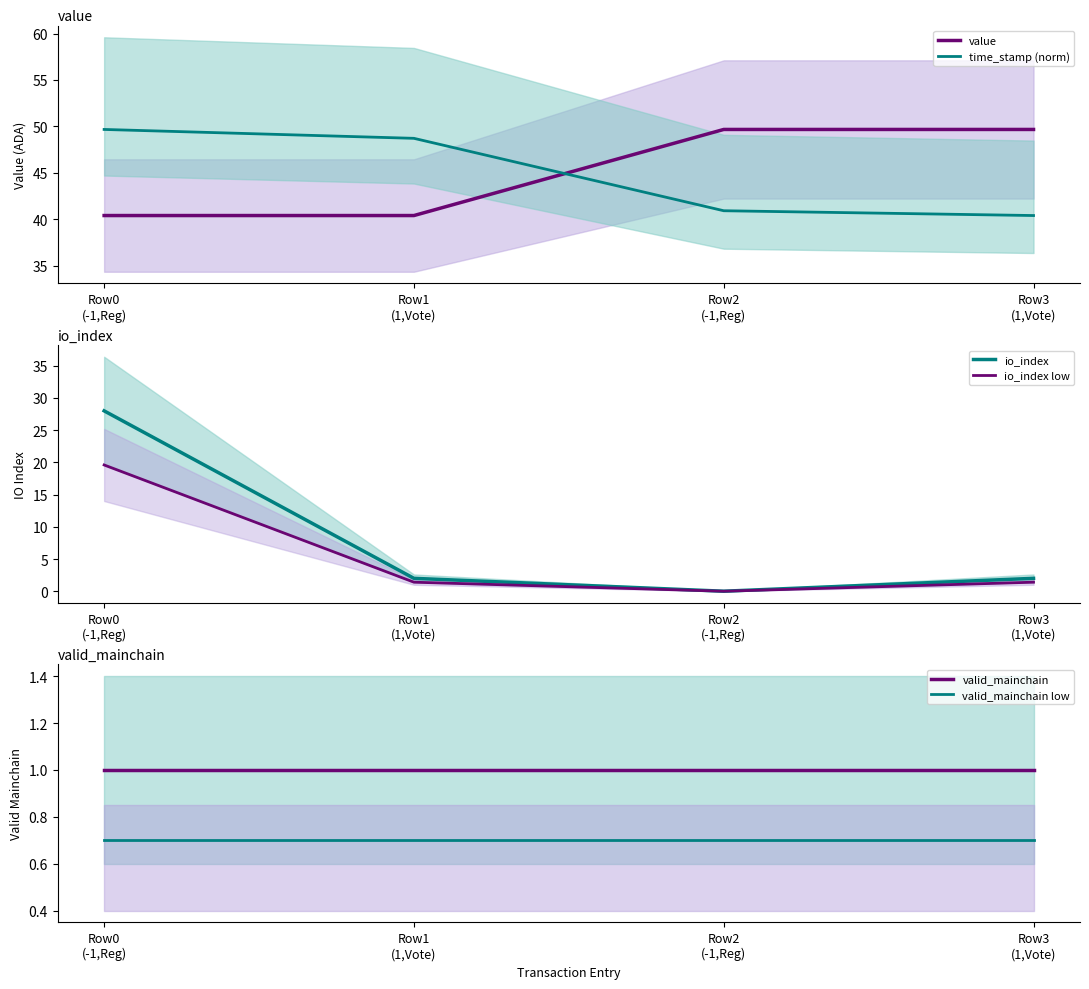

True or false: io_index and time_stamp (norm) intersect in this chart.

False